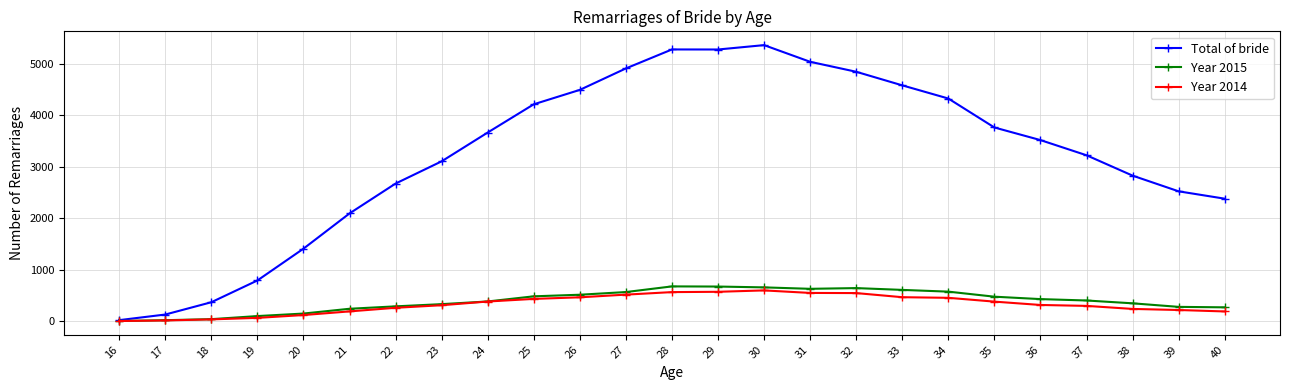

Which series has the largest range (max minus min)?

Total of bride